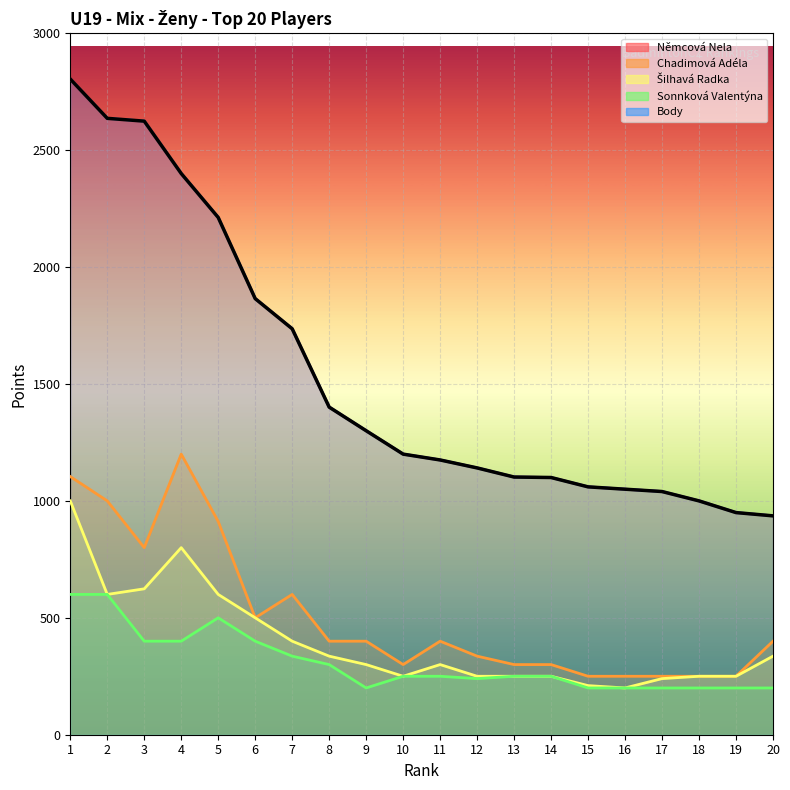

Which category has the lowest value across all series?

16